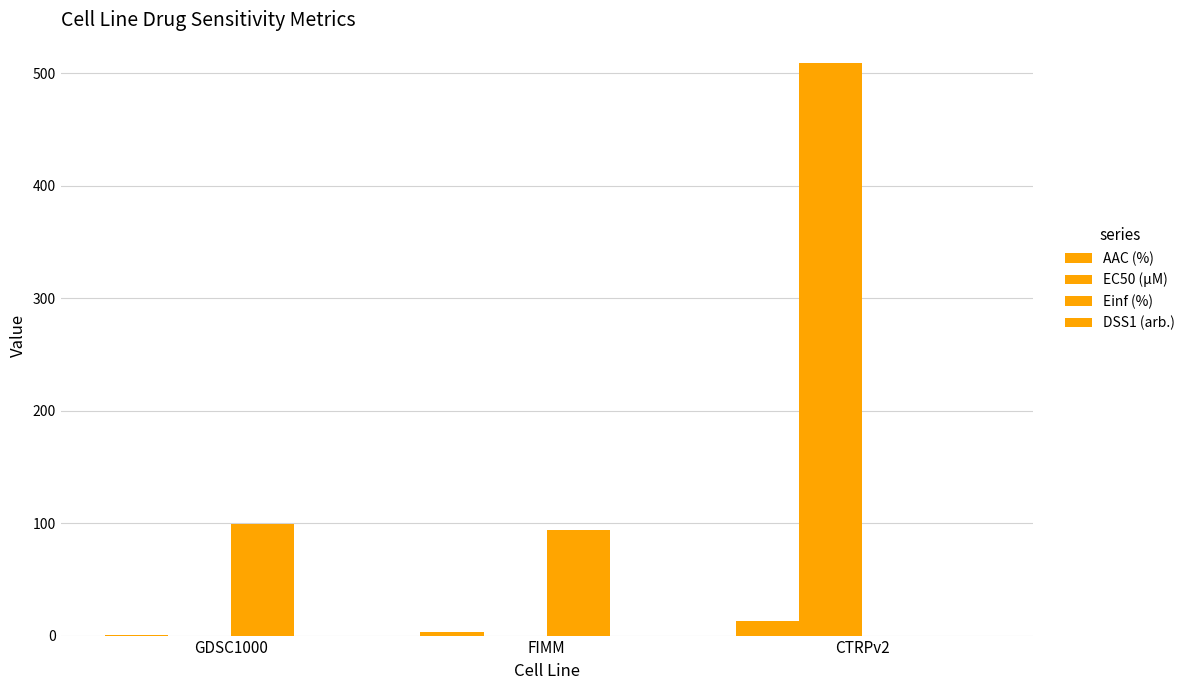

What is the total value across all series at CTRPv2?

521.7